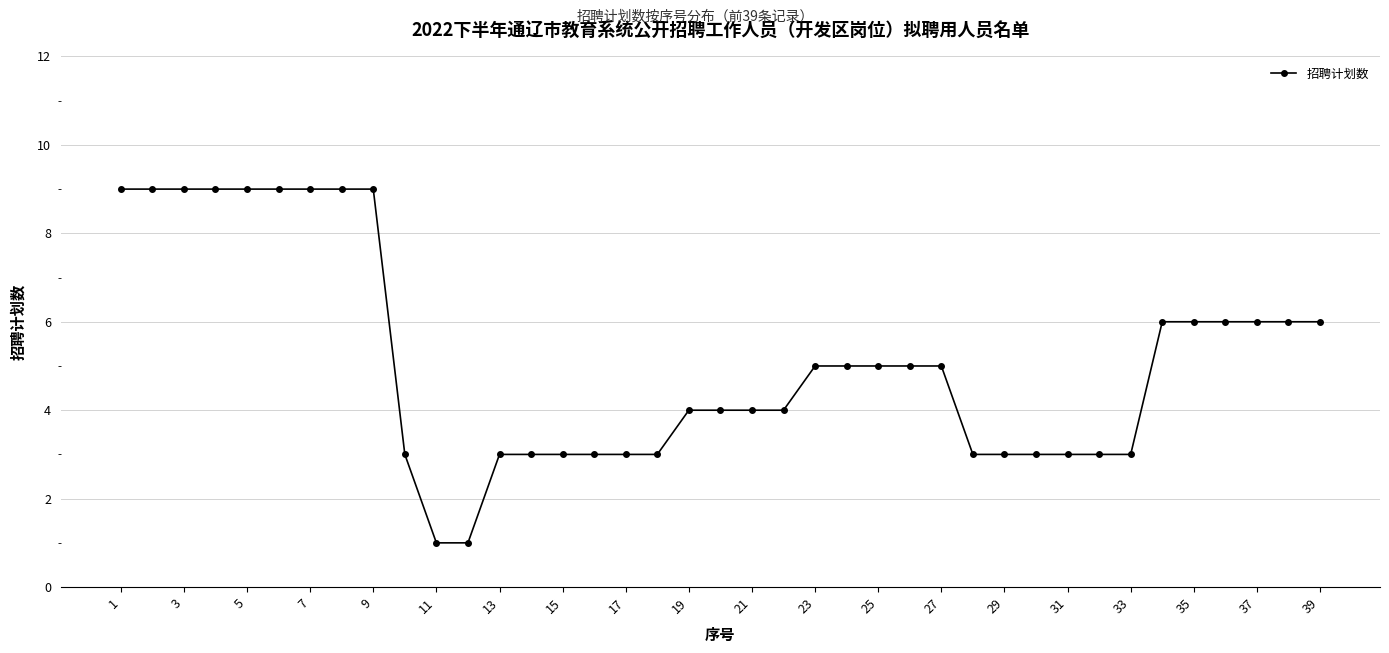

What is the difference between the second highest and minimum values?

8